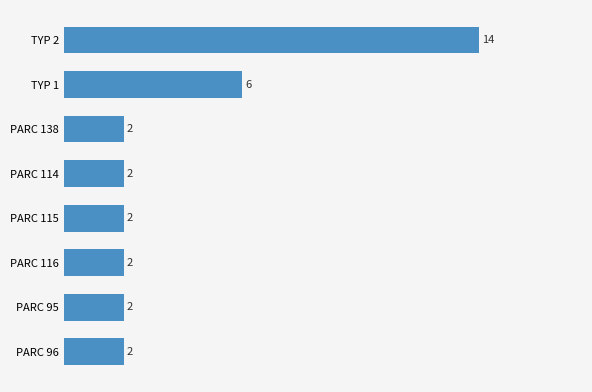

Reading bottom to top, extract all data points from this chart.

PARC 96=2	PARC 95=2	PARC 116=2	PARC 115=2	PARC 114=2	PARC 138=2	TYP 1=6	TYP 2=14